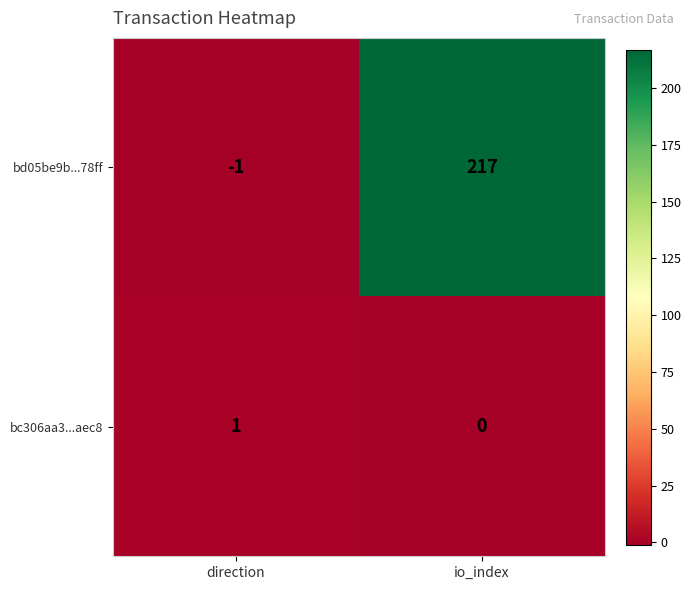

Is it true that bd05be9b...78ff equals -1 at direction?

True